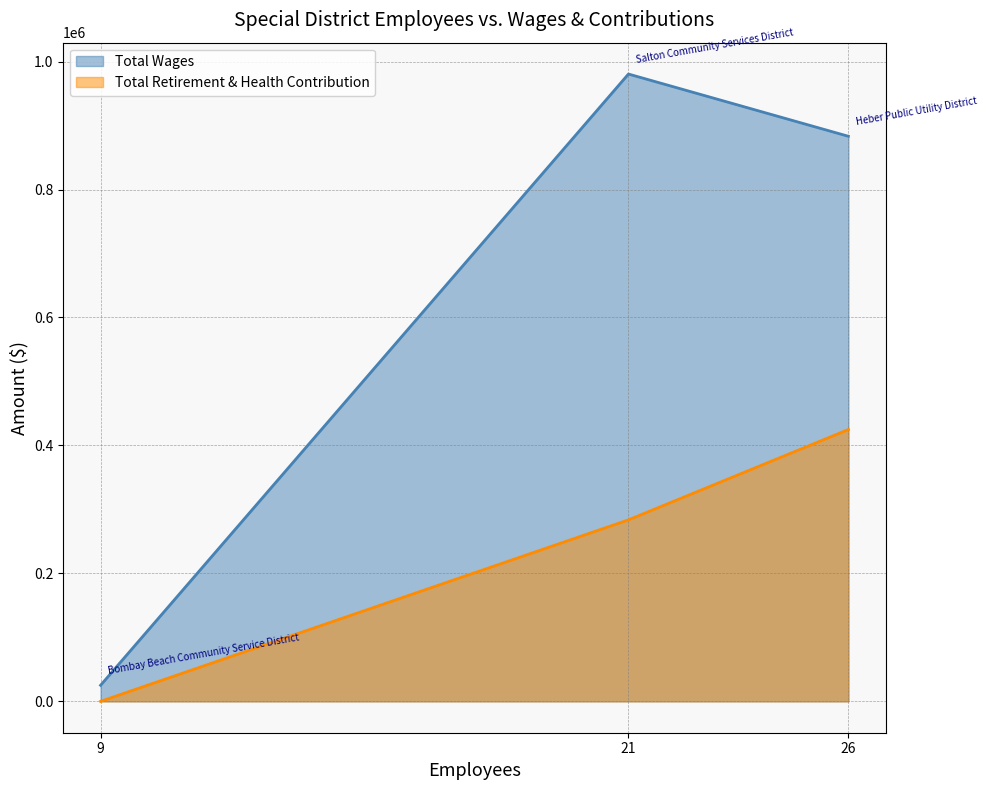

What is the maximum value for Total Wages?

980471